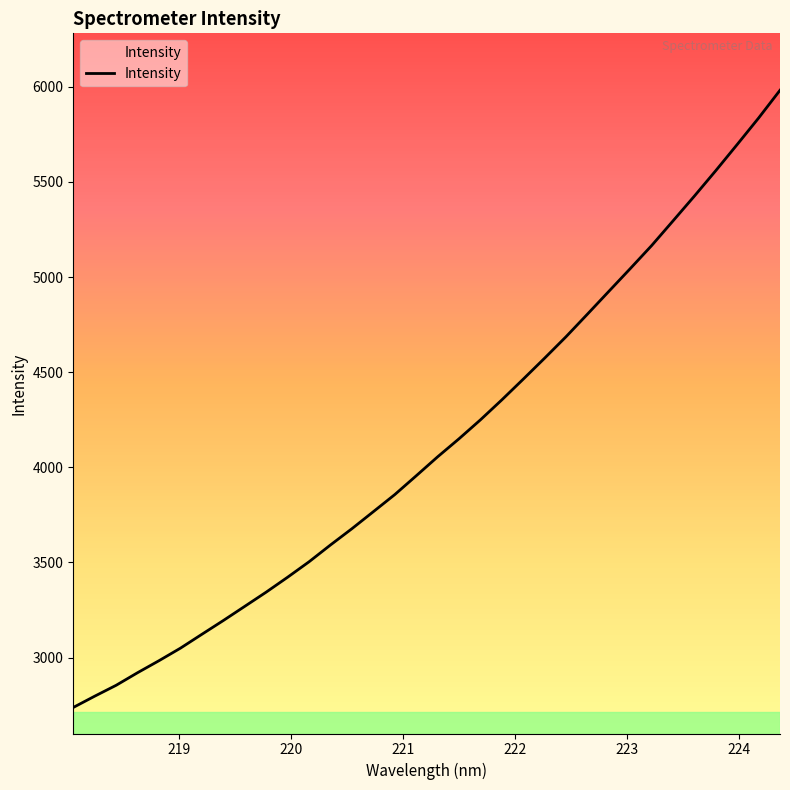

True or false: the data shows 1866.8 at 10.

False